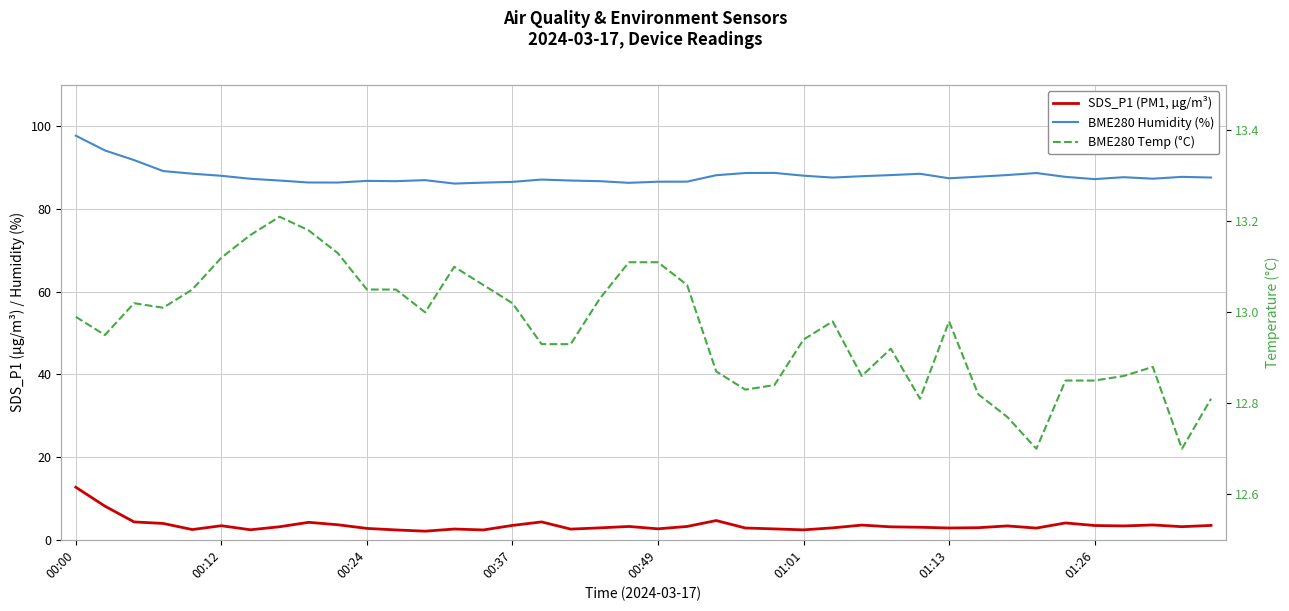

What is the difference between the maximum and minimum values in the SDS_P1 (PM1, µg/m³) series?

10.6